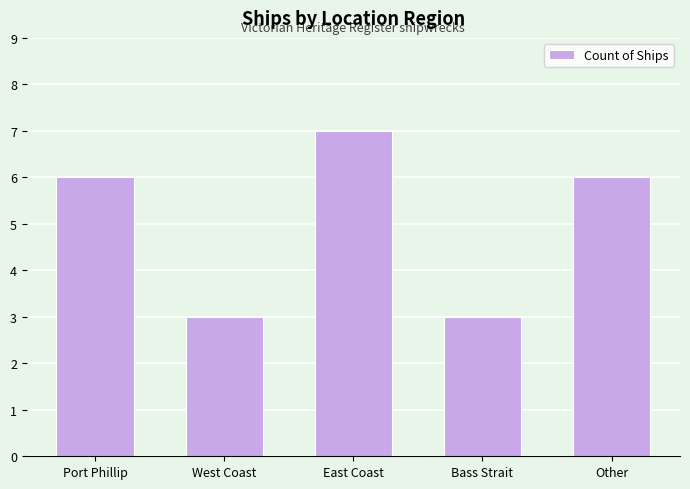

What is the approximate value at Port Phillip?

6